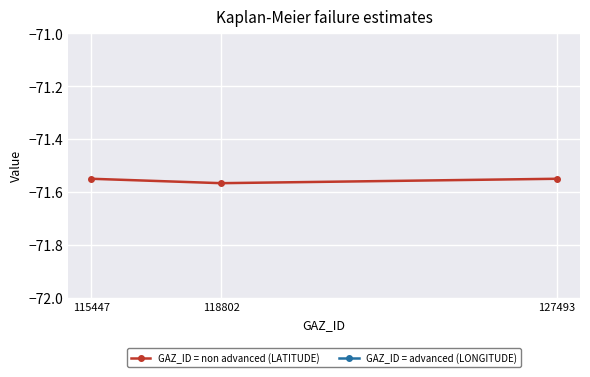

Is the value of GAZ_ID = advanced (LONGITUDE) at 118802 greater than the value of GAZ_ID = non advanced (LATITUDE) at 127493?

Yes